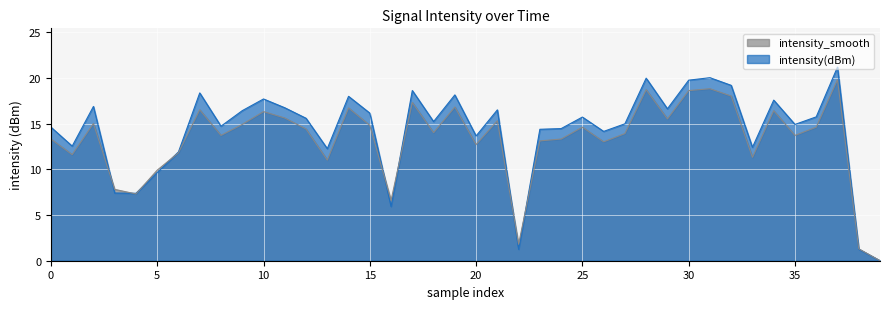

What is the highest value of the intensity(dBm) series?

21.2